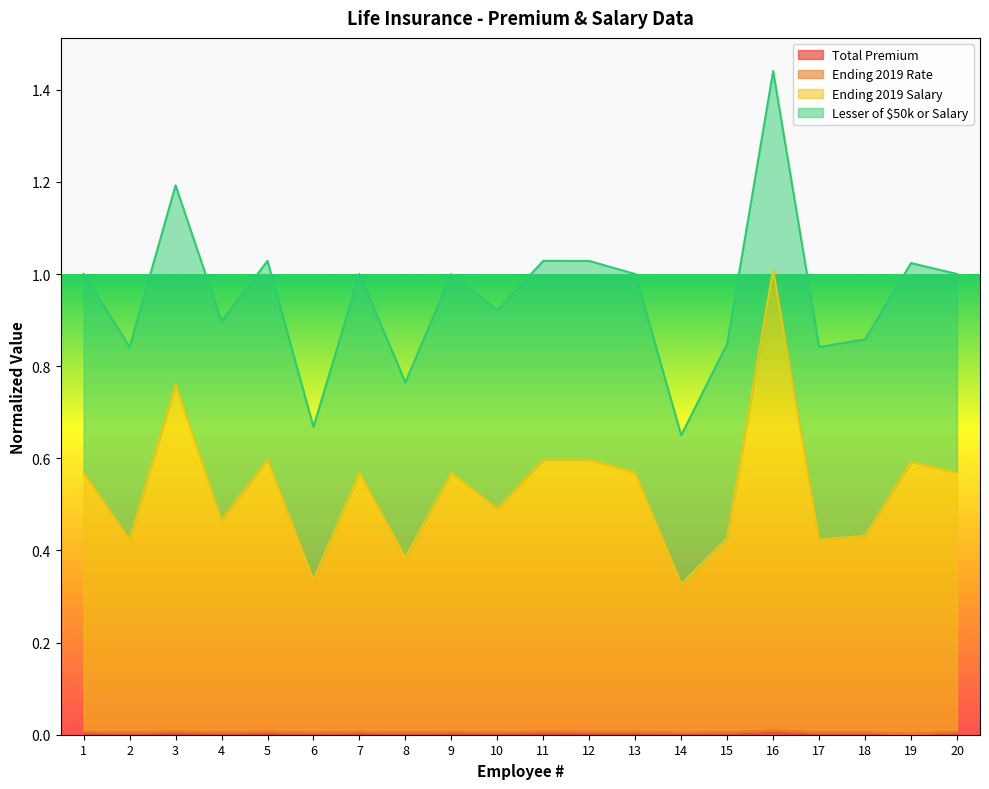

At which label does Total Premium reach its minimum?

19